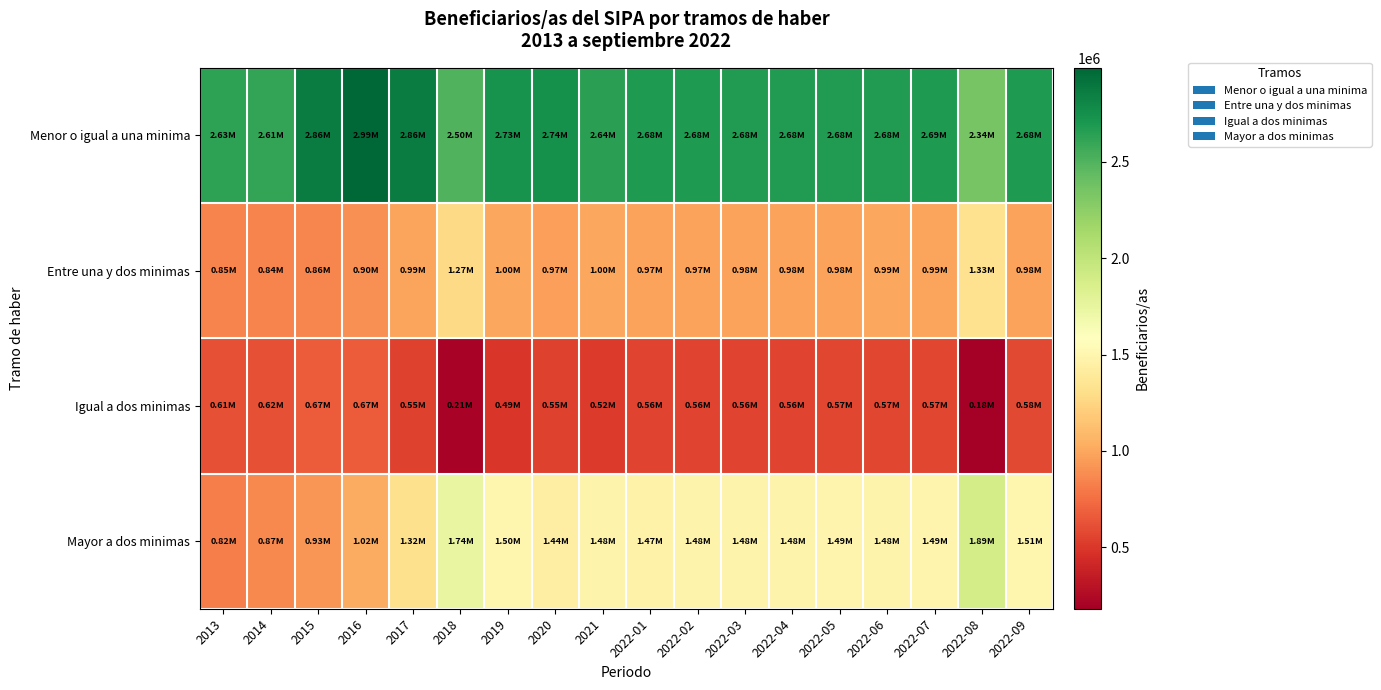

Which label corresponds to the largest value in the chart?

2016